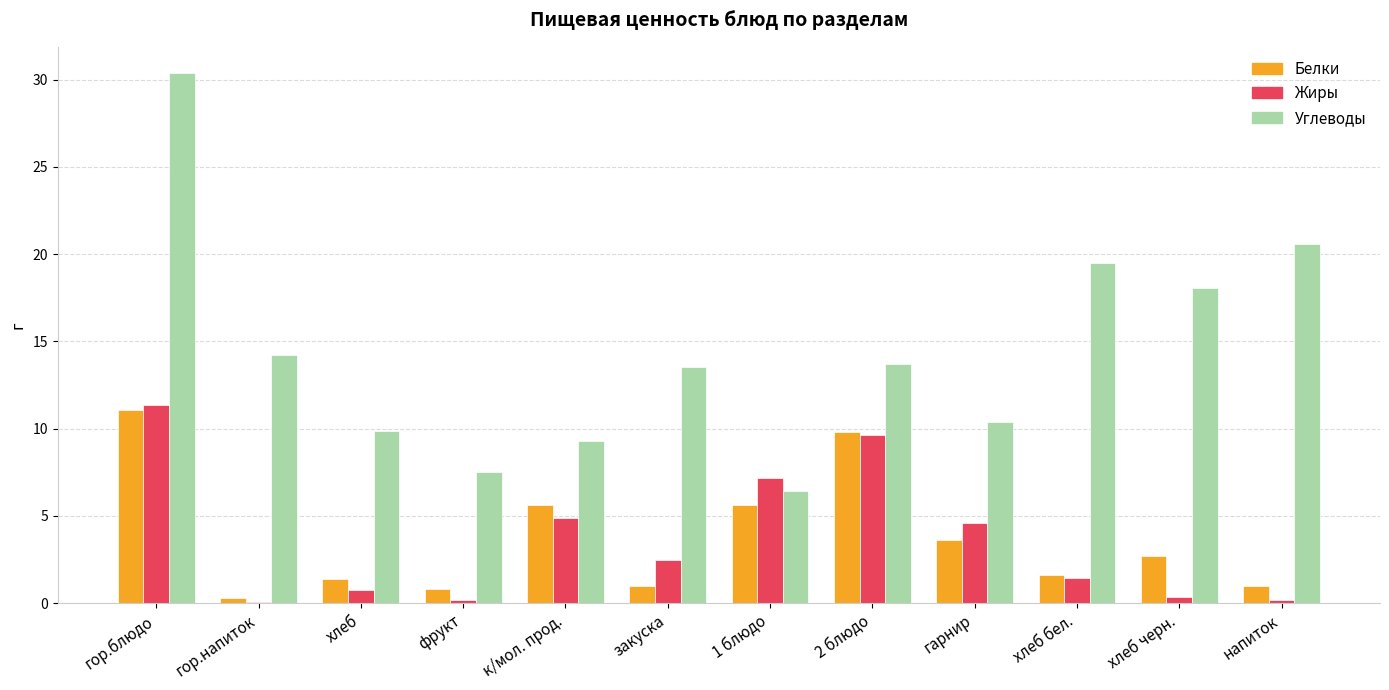

What is the sum of the Белки values at напиток and фрукт?

1.8